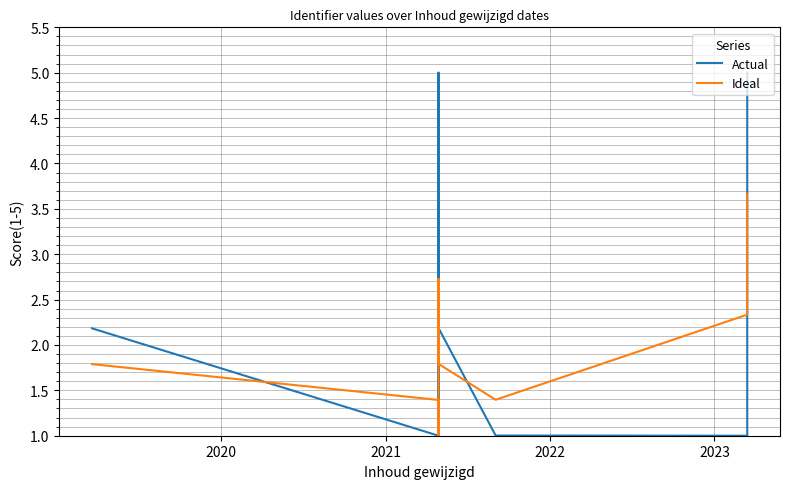

What are all the series names shown in the legend?

Actual, Ideal